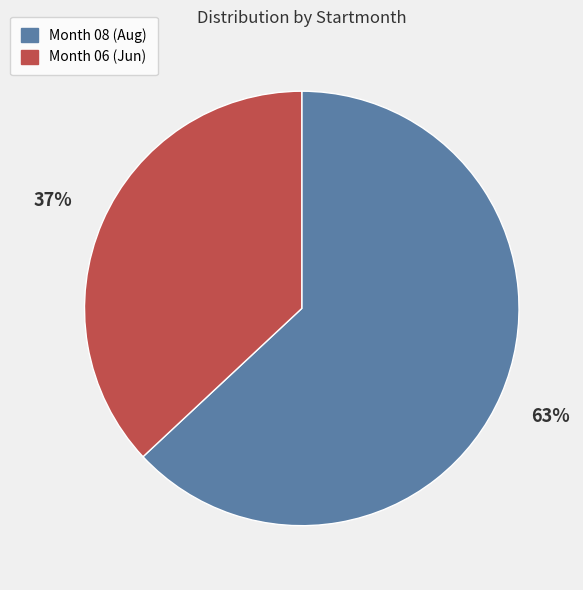

Between Month 06 (Jun) and Month 08 (Aug), which is larger?

Month 08 (Aug)